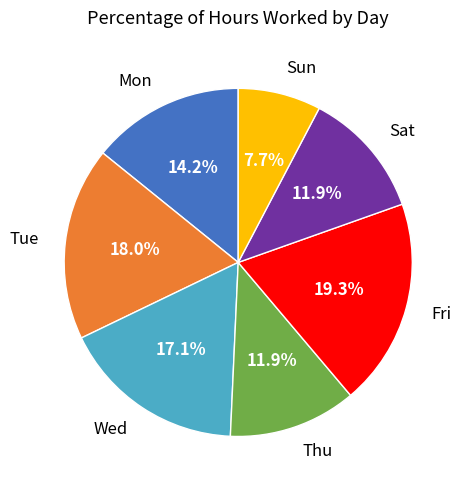

How many segments does this pie chart have?

7